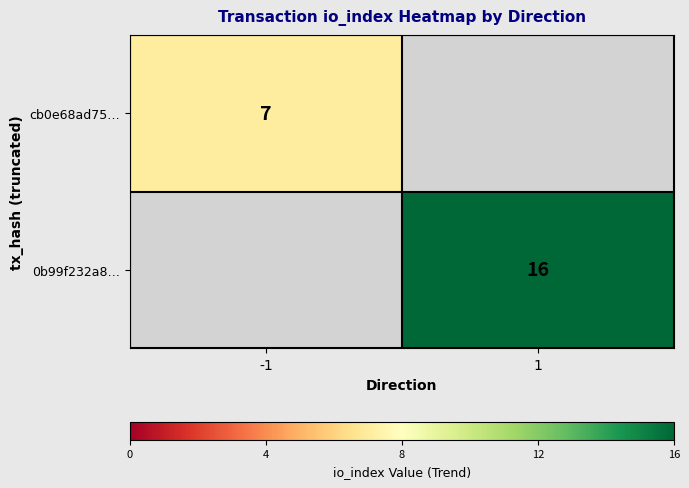

Which has a higher value, 1 or -1?

-1